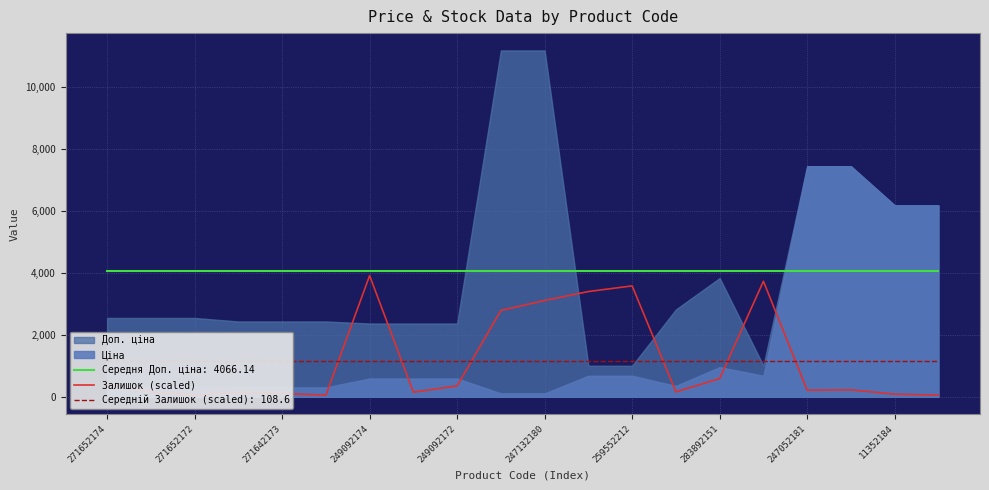

What is the sum of the values at 11352184 and 12?

6369.1